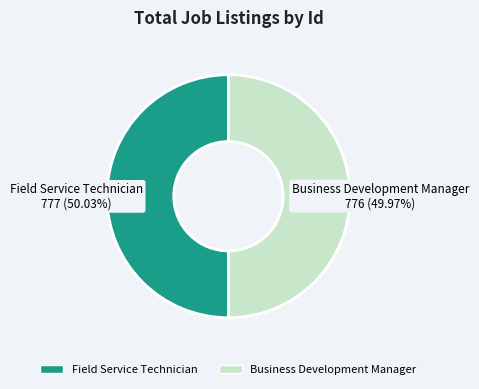

Is there a majority slice in this chart?

Yes